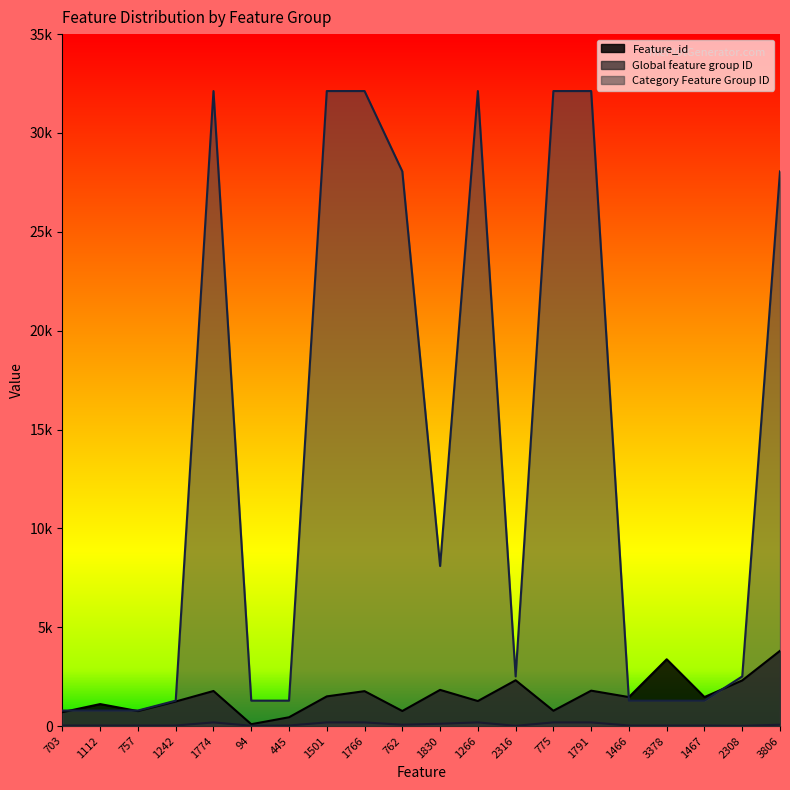

What is the average value of the Feature_id series?

1528